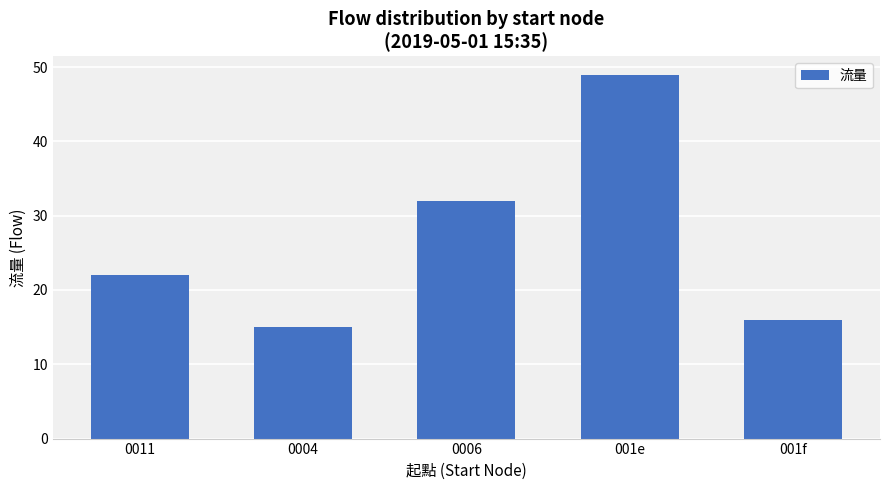

Reading left to right, extract all data points from this chart.

0011=22	0004=15	0006=32	001e=49	001f=16